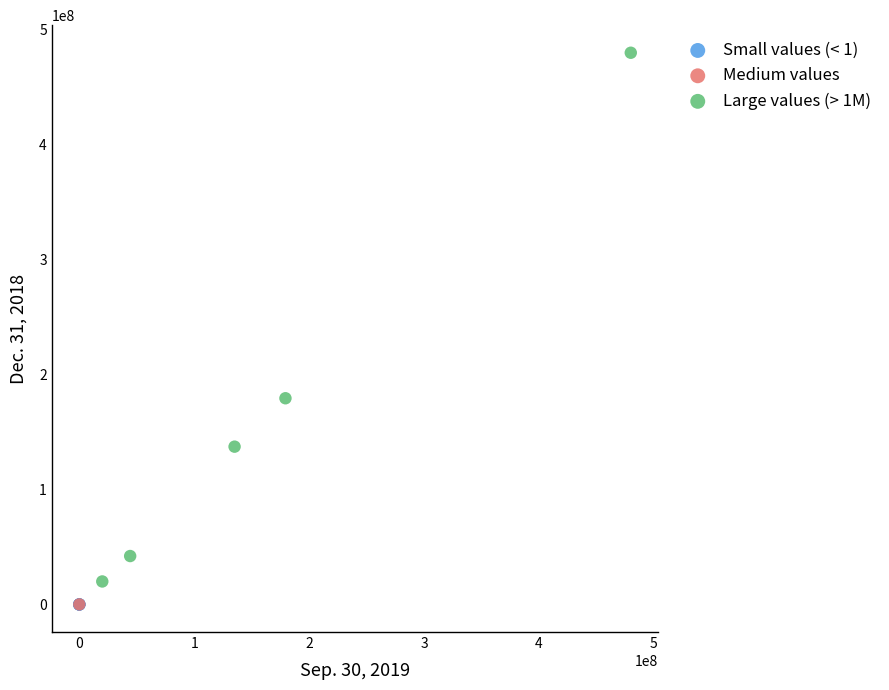

What are all the series names shown in the legend?

Small values (< 1), Medium values, Large values (> 1M)